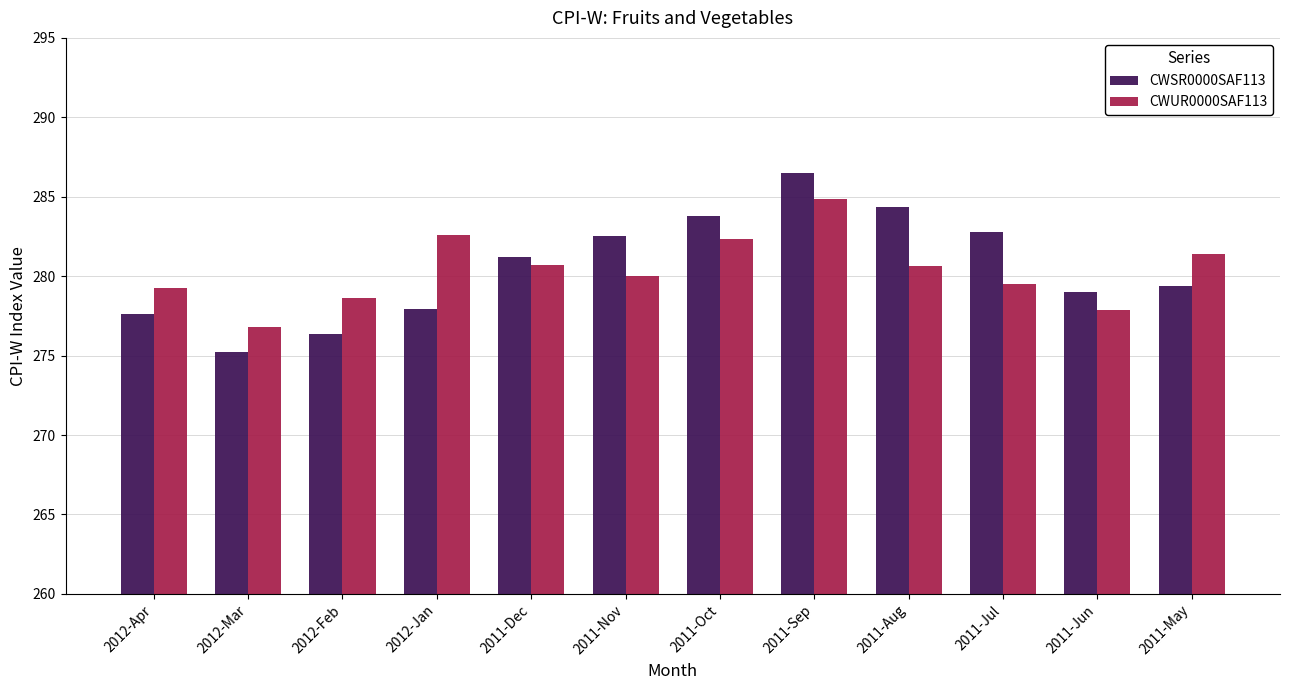

What are all the series names shown in the legend?

CWSR0000SAF113, CWUR0000SAF113